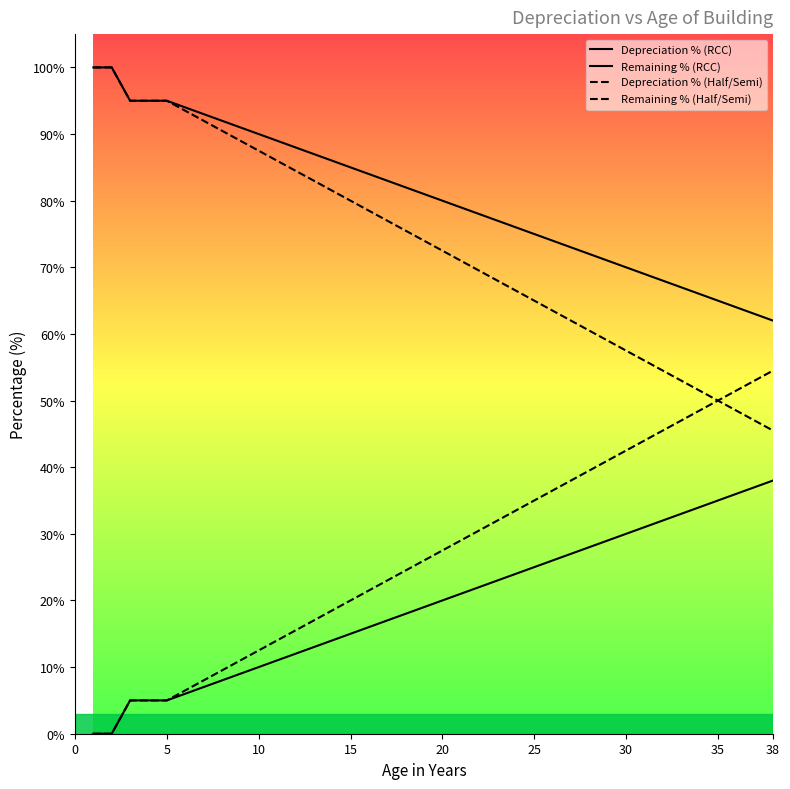

How many lines are shown in the chart?

4